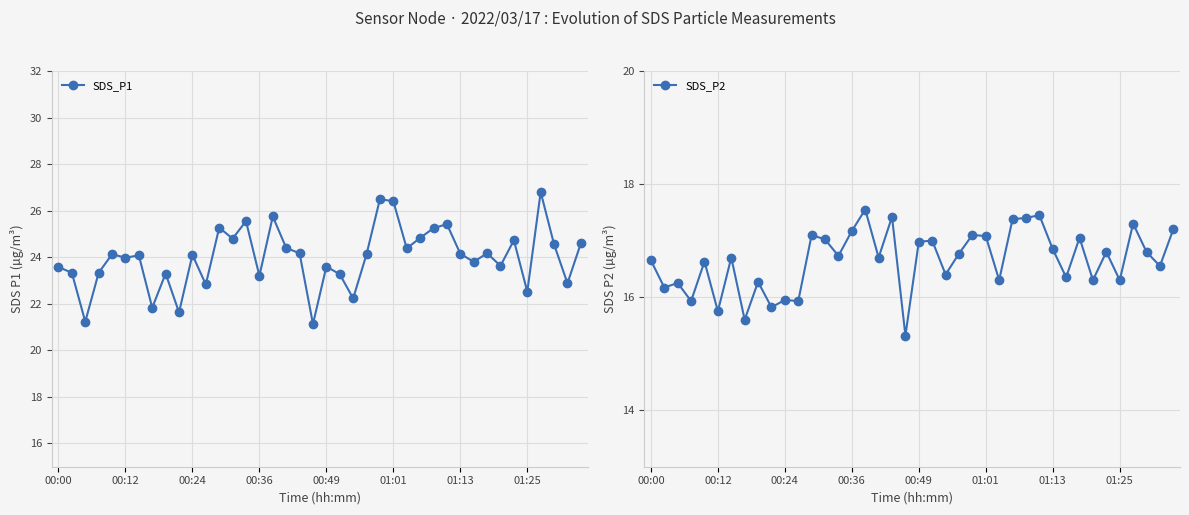

How many series are shown in this chart?

2